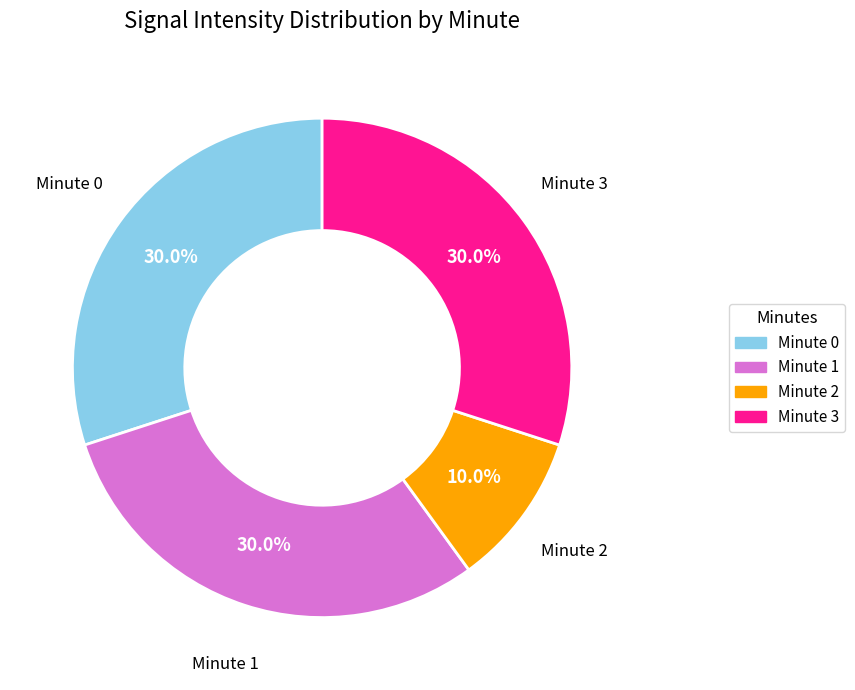

Does Minute 2 account for over 50% of the chart?

No